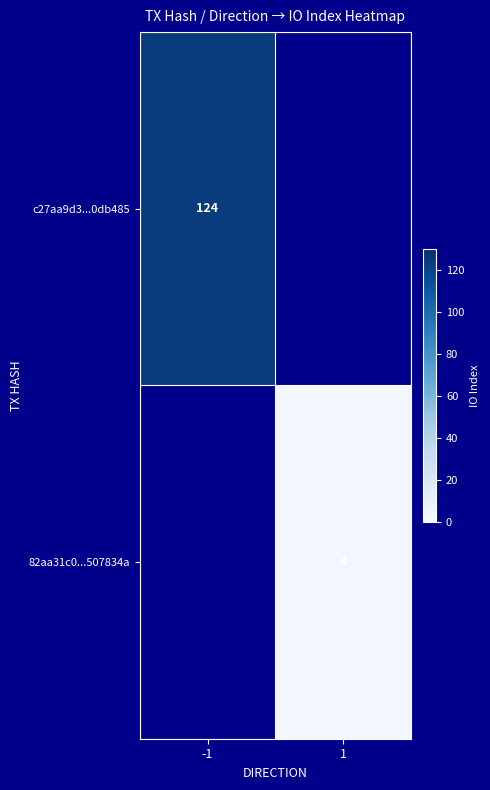

Is it true that 82aa31c0...507834a equals 4 at 1?

True